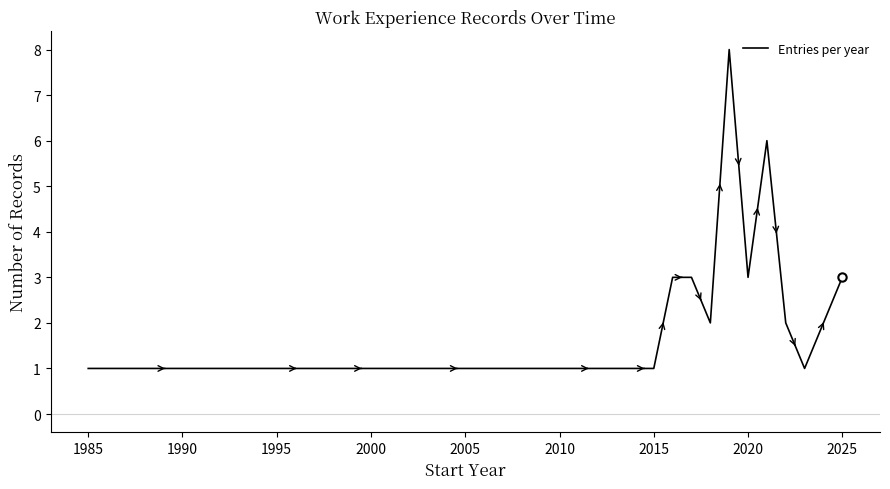

What is the greatest value displayed?

8